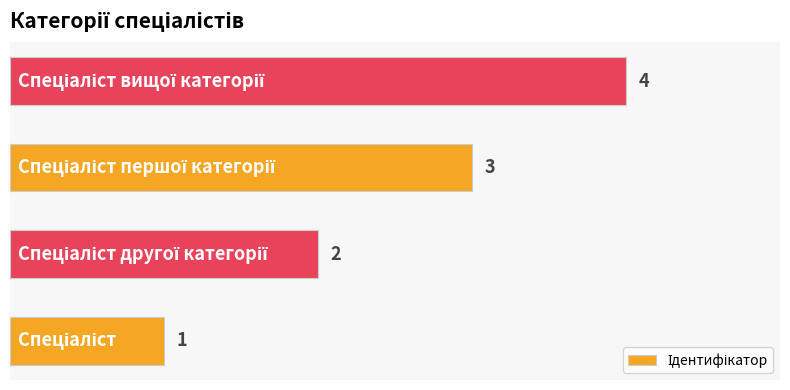

What is the sum of all values?

10